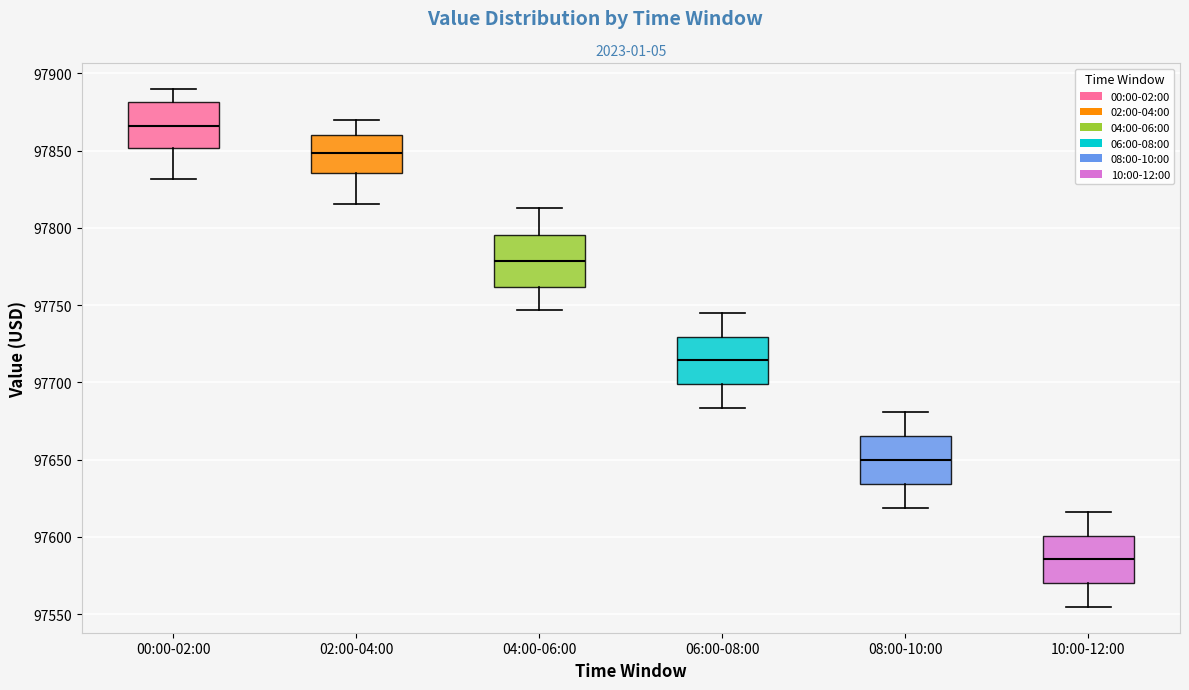

Which box's median line is the highest?

00:00-02:00